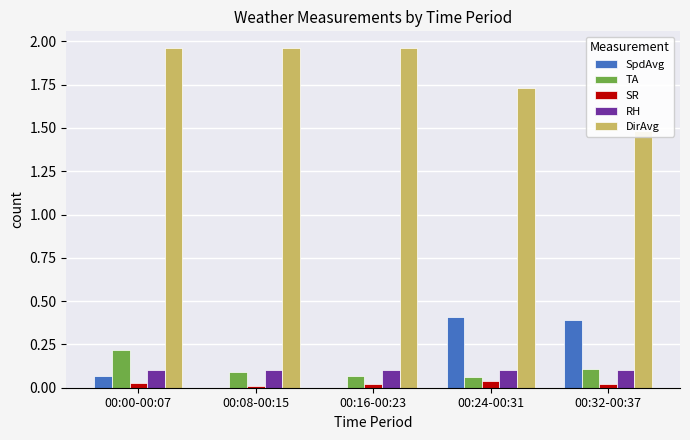

Does the chart contain stacked bars?

No